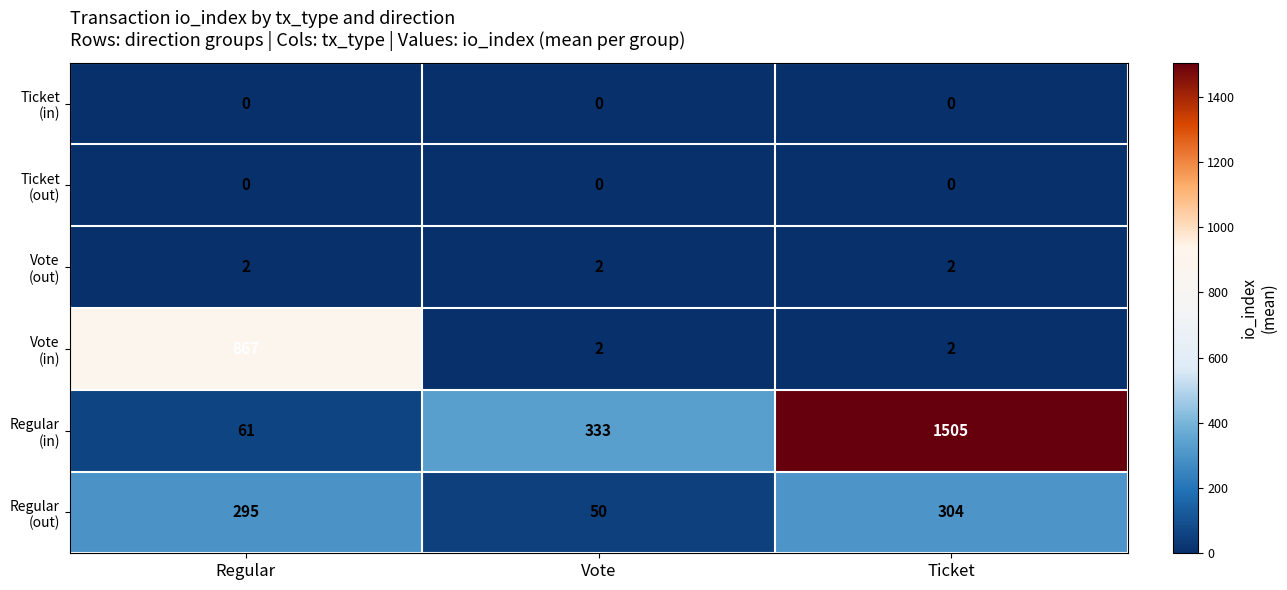

At which category is the sum across all series the highest?

Ticket